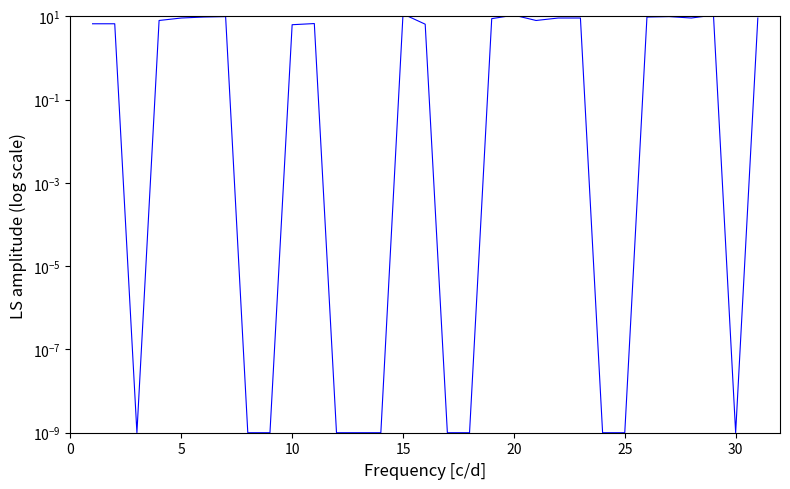

Reading left to right, extract all data points from this chart.

6.7	6.7	0.0	8.0	9.2	9.7	9.9	0.0	0.0	6.3	6.8	0.0	0.0	0.0	11.5	6.5	0.0	0.0	8.8	10.8	8.0	9.2	9.2	0.0	0.0	9.7	9.9	9.2	10.8	0.0	9.2